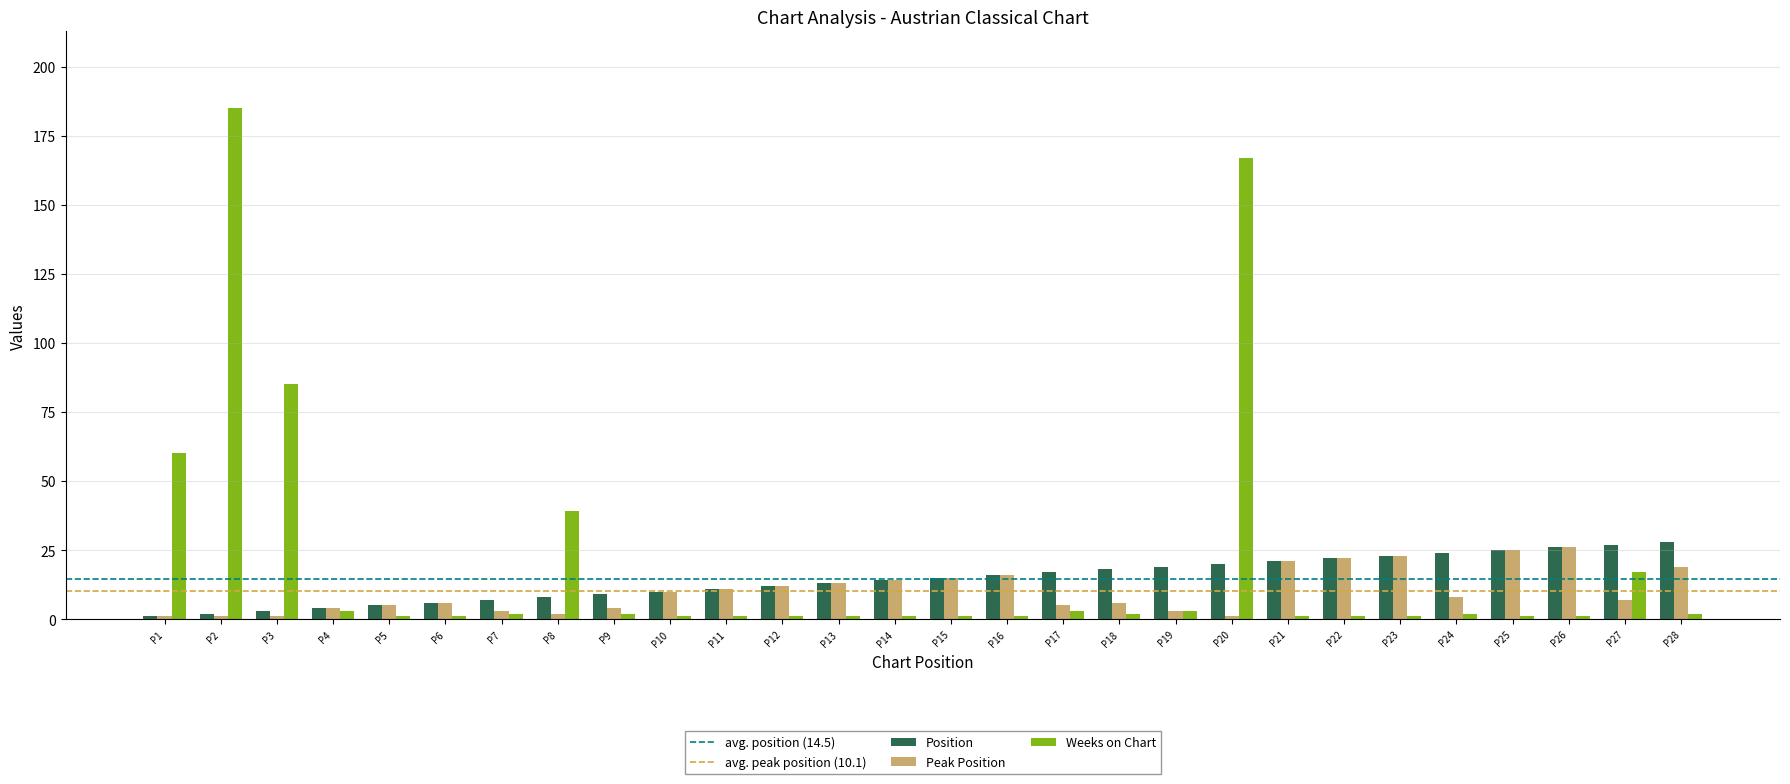

What is the average value of the Peak Position series?

10